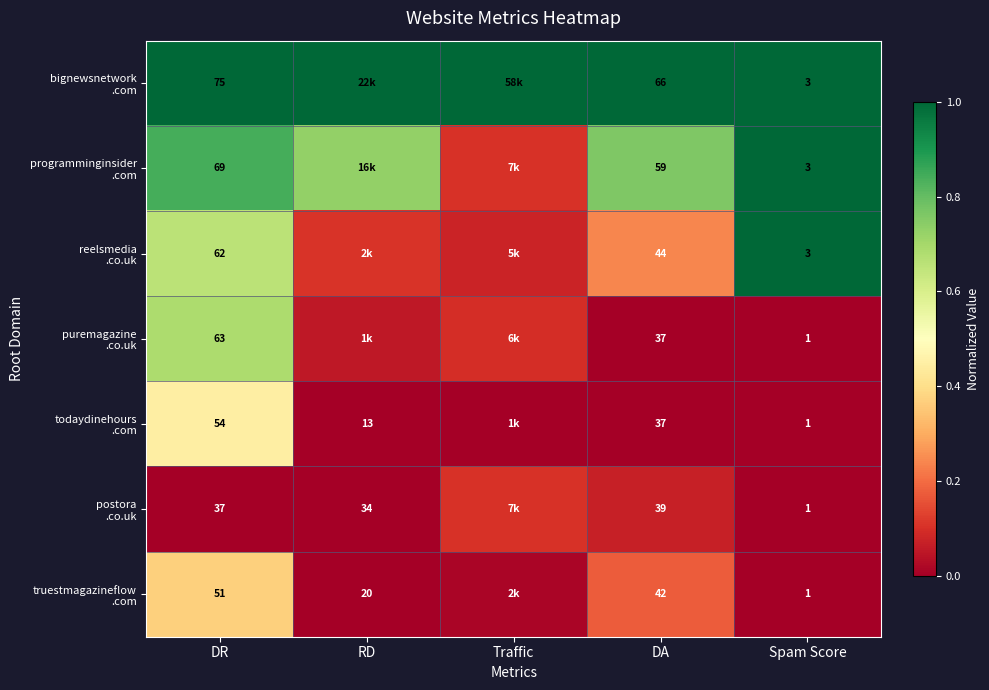

List the series in order of their peak value, highest first.

bignewsnetwork .com, programminginsider .com, reelsmedia .co.uk, puremagazine .co.uk, todaydinehours .com, truestmagazineflow .com, postora .co.uk